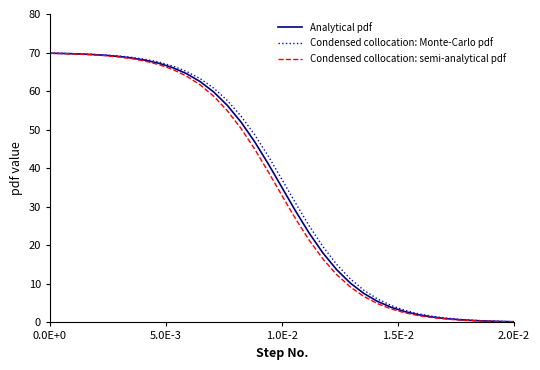

What is the maximum value shown in the chart?

69.8